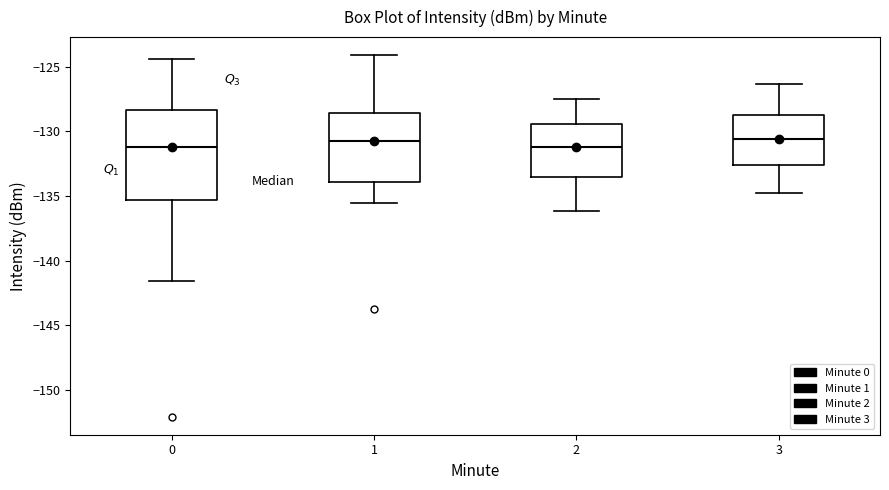

Reading left to right, read every box against the y-axis: the position of its median line, the range the box covers, and the ends of its whiskers. The values are not printed on the chart, so give them approximately, as read against the axis.

0: median -131.0, box -135.5 to -128.5, whiskers -141.5 to -124.5
1: median -130.5, box -134.0 to -128.5, whiskers -135.5 to -124.0
2: median -131.0, box -133.5 to -129.5, whiskers -136.0 to -127.5
3: median -130.5, box -132.5 to -128.5, whiskers -135.0 to -126.5